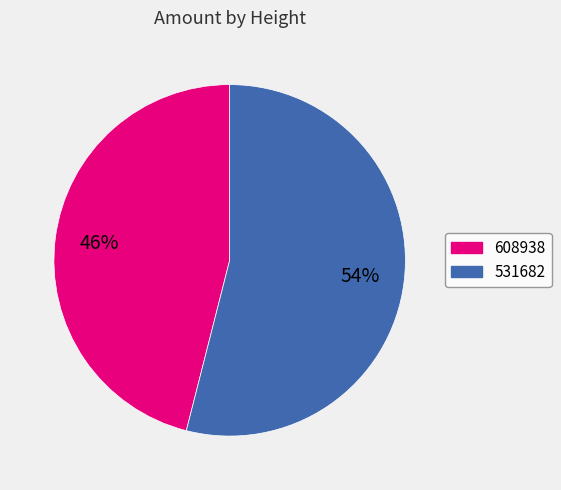

How many segments does this pie chart have?

2